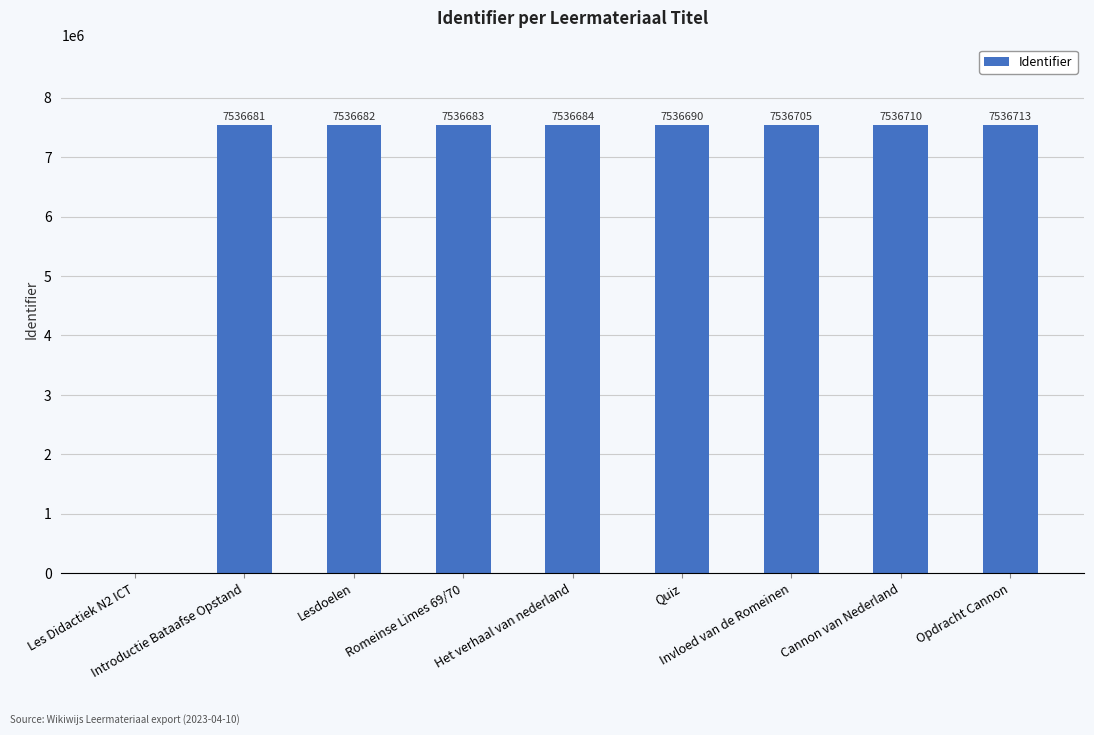

What is the average value?

6699283